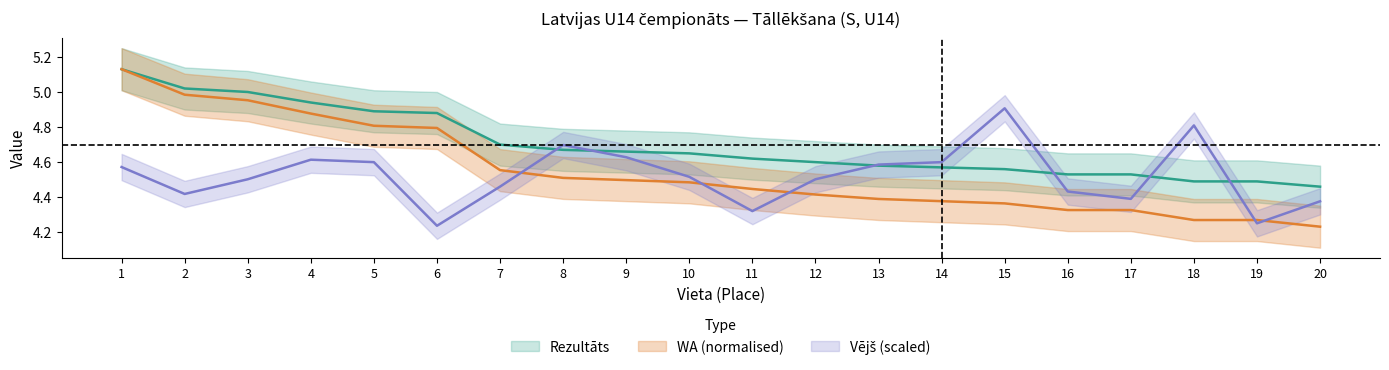

The value of WA at 13 is 7.3. True or false?

False